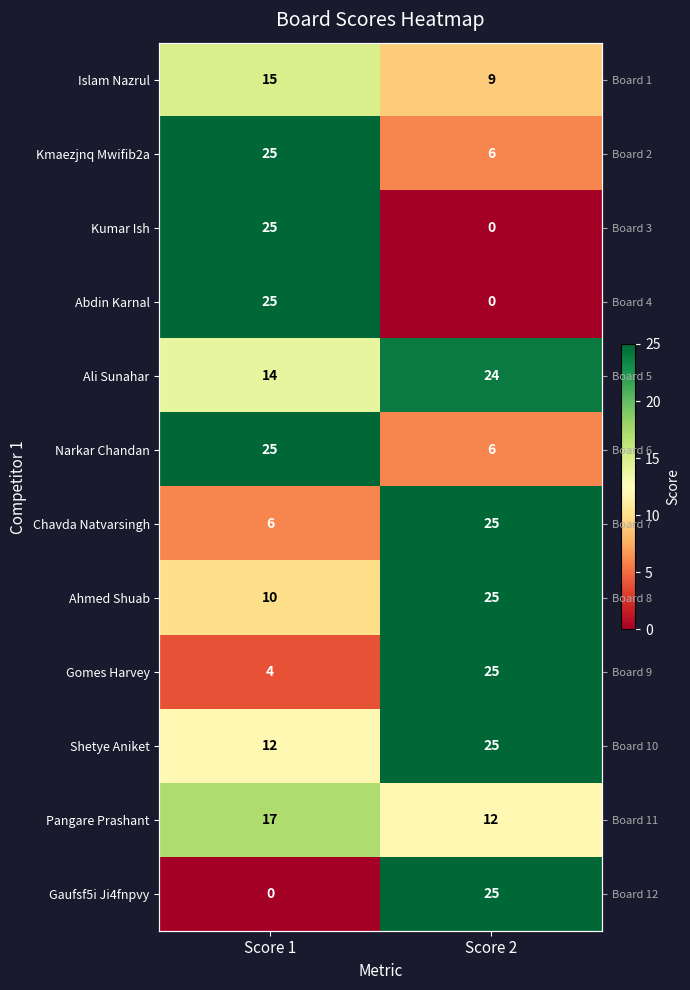

Rank the categories by Pangare Prashant value from lowest to highest.

Score 2, Score 1